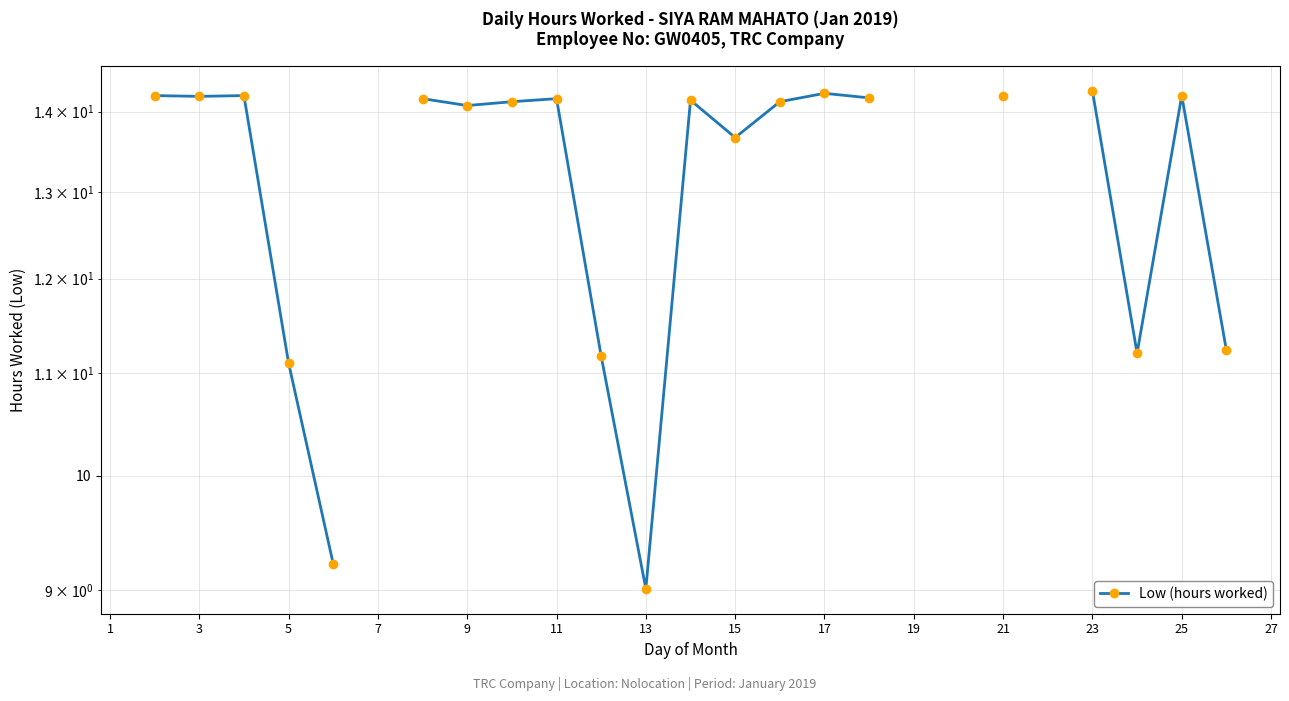

What is the value of the 5th point from the left?

11.1